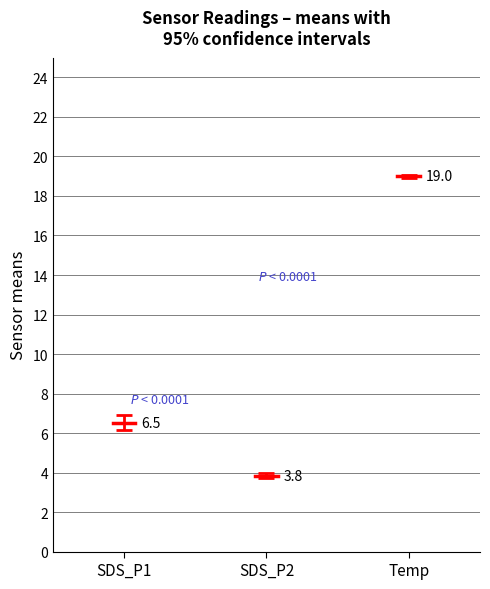

True or false: SDS_P1 and Temp intersect in this chart.

False